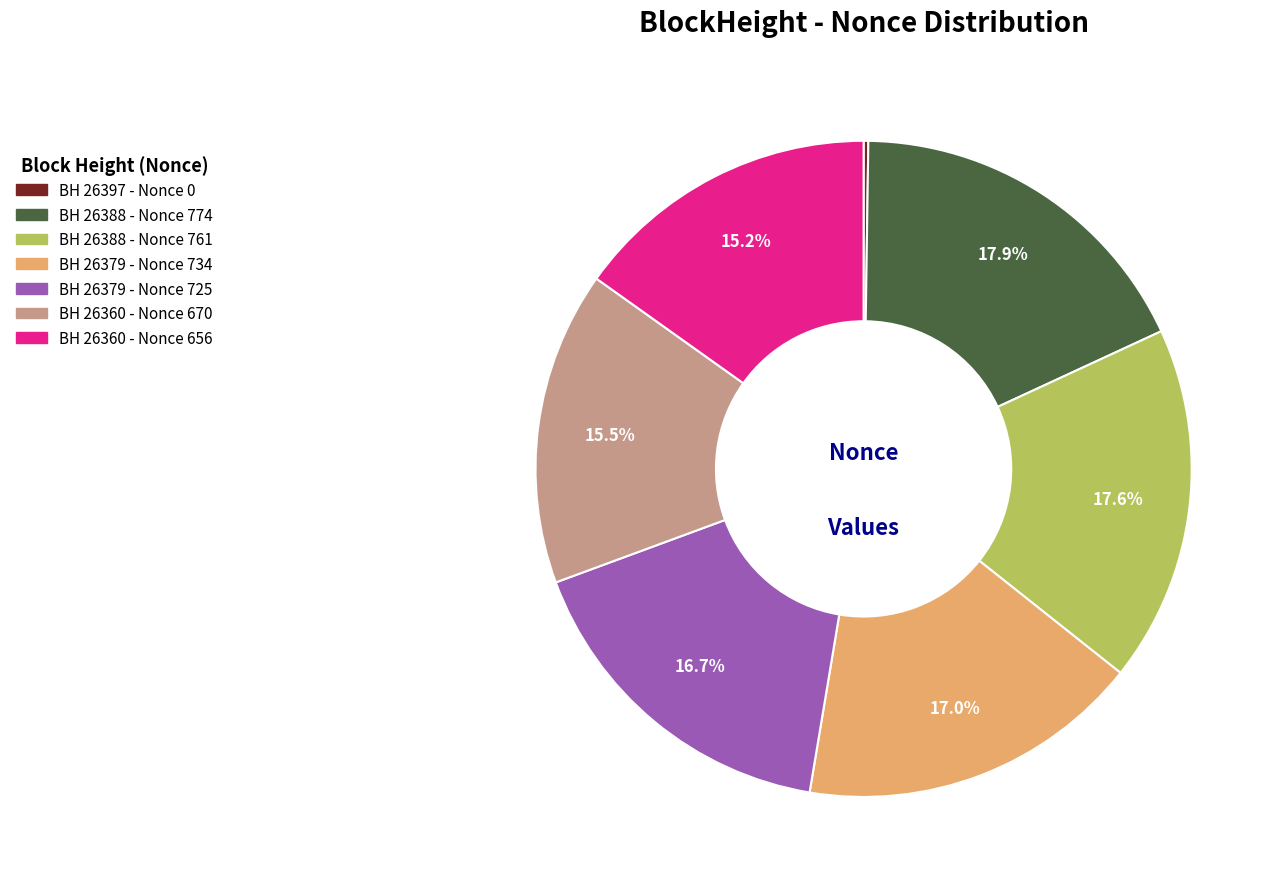

To the nearest percent, what is the difference between the largest and smallest slice percentages?

18%